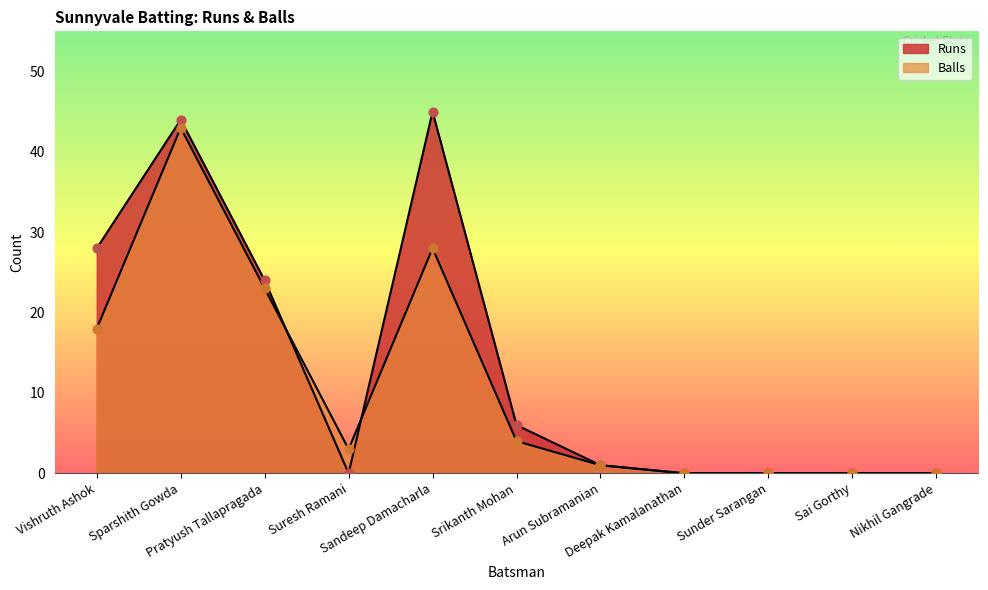

What is the total value across all series at Sparshith Gowda?

87